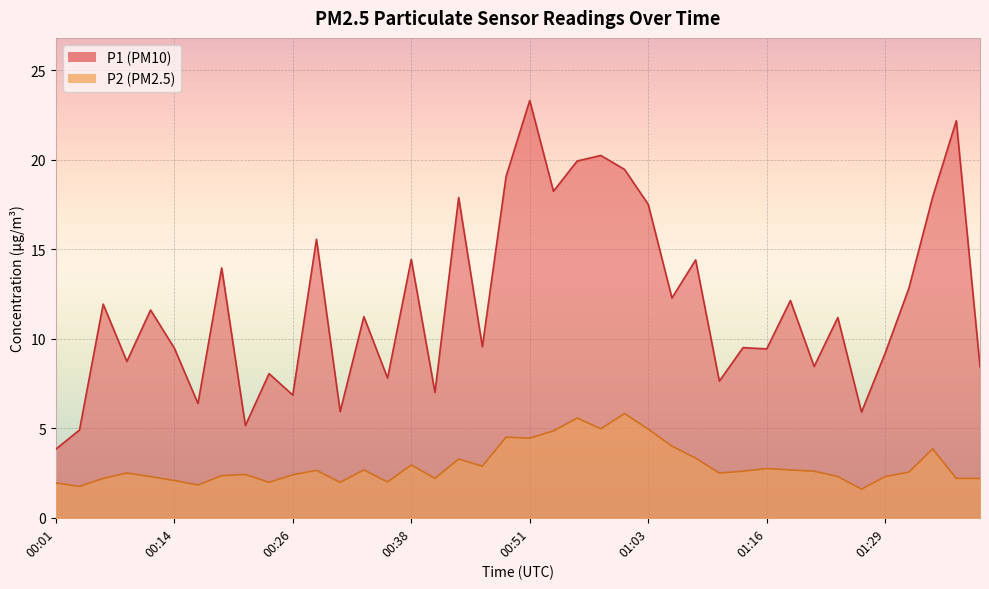

What are all the series names shown in the legend?

P1, P2